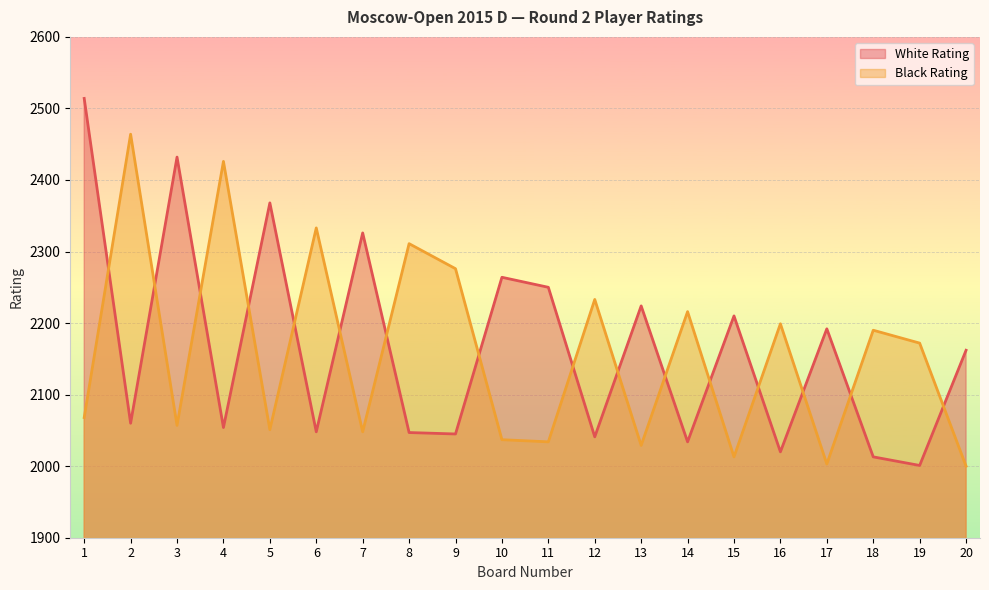

List the labels in order of White Rating value, smallest first.

19, 18, 16, 14, 12, 9, 8, 6, 4, 2, 20, 17, 15, 13, 11, 10, 7, 5, 3, 1